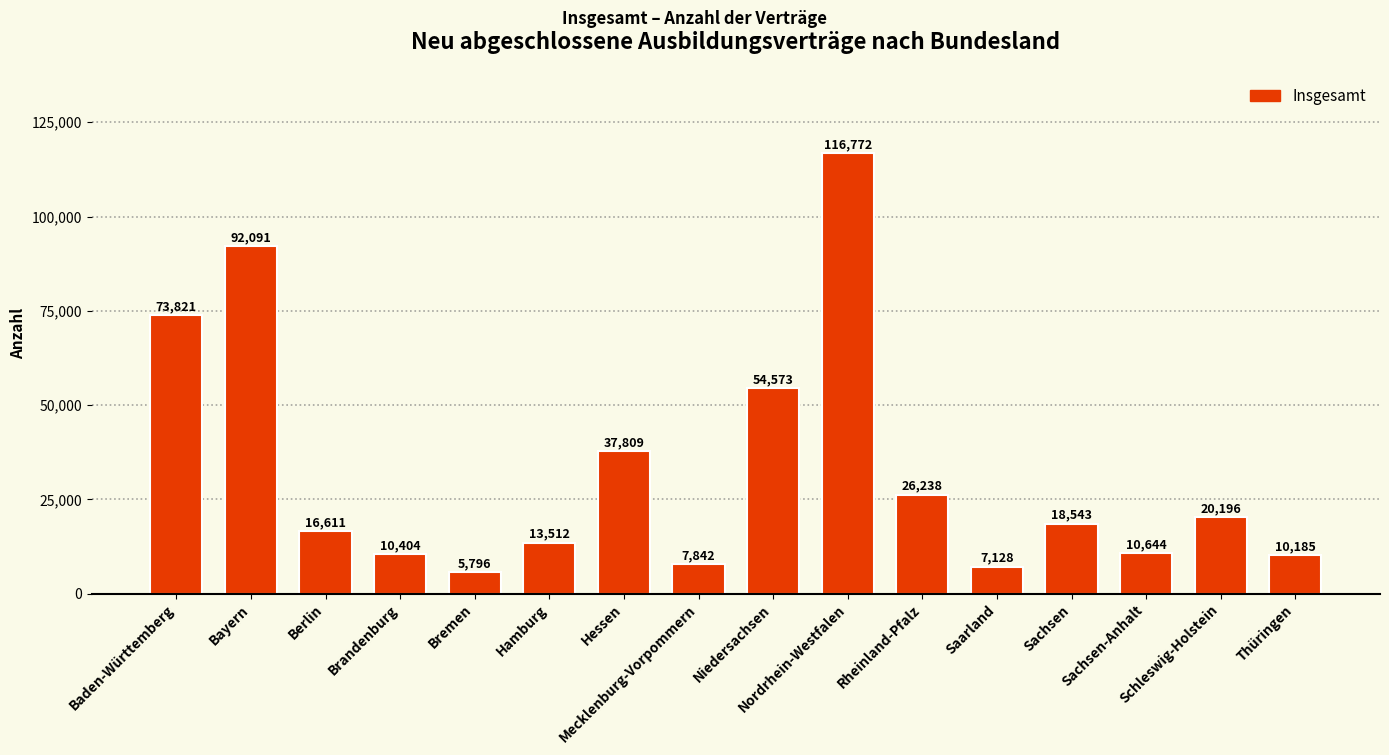

What is the difference between the second highest and second lowest values?

84963